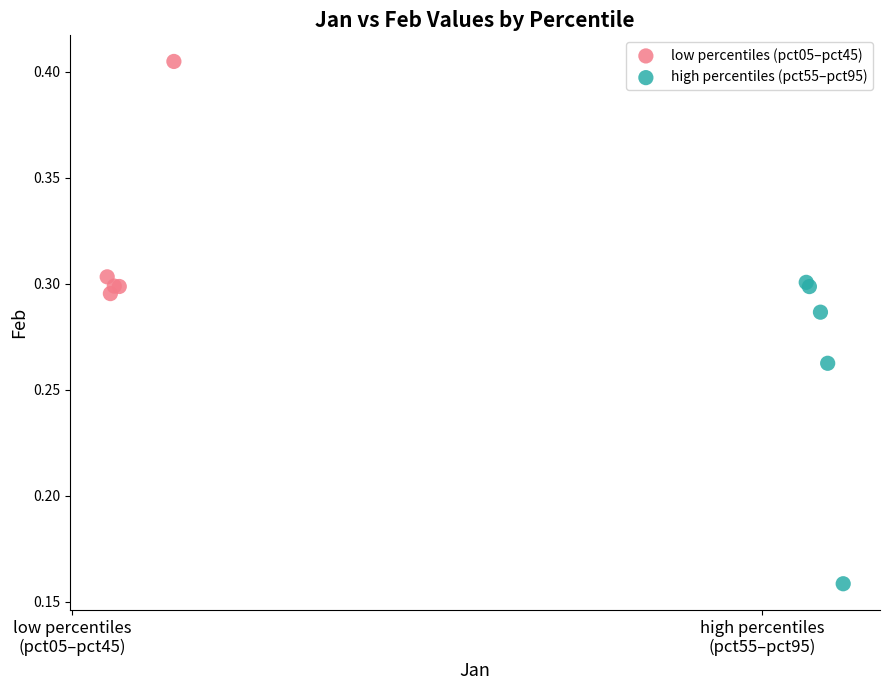

Which series has the widest spread of Y values?

high percentiles (pct55–pct95)